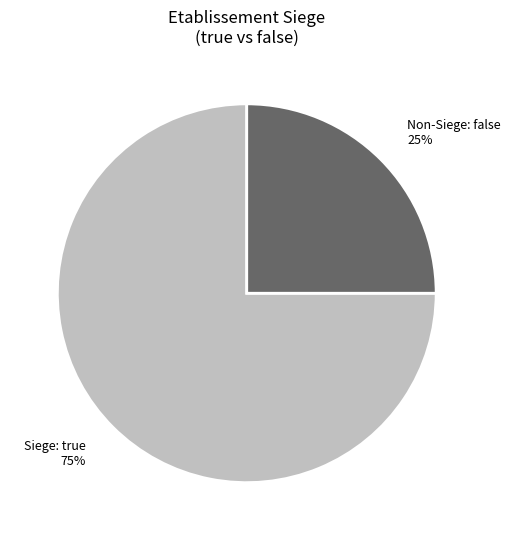

Is there any slice that represents more than half of the pie?

Yes